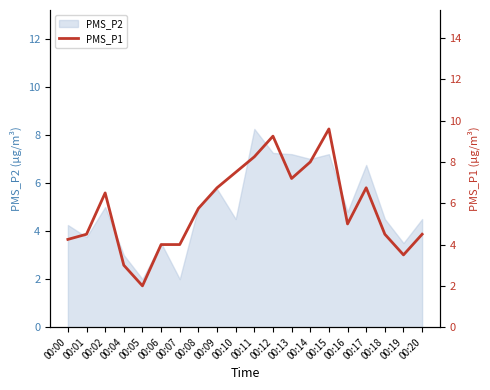

What is the value of the 1st point from the left?

4.2